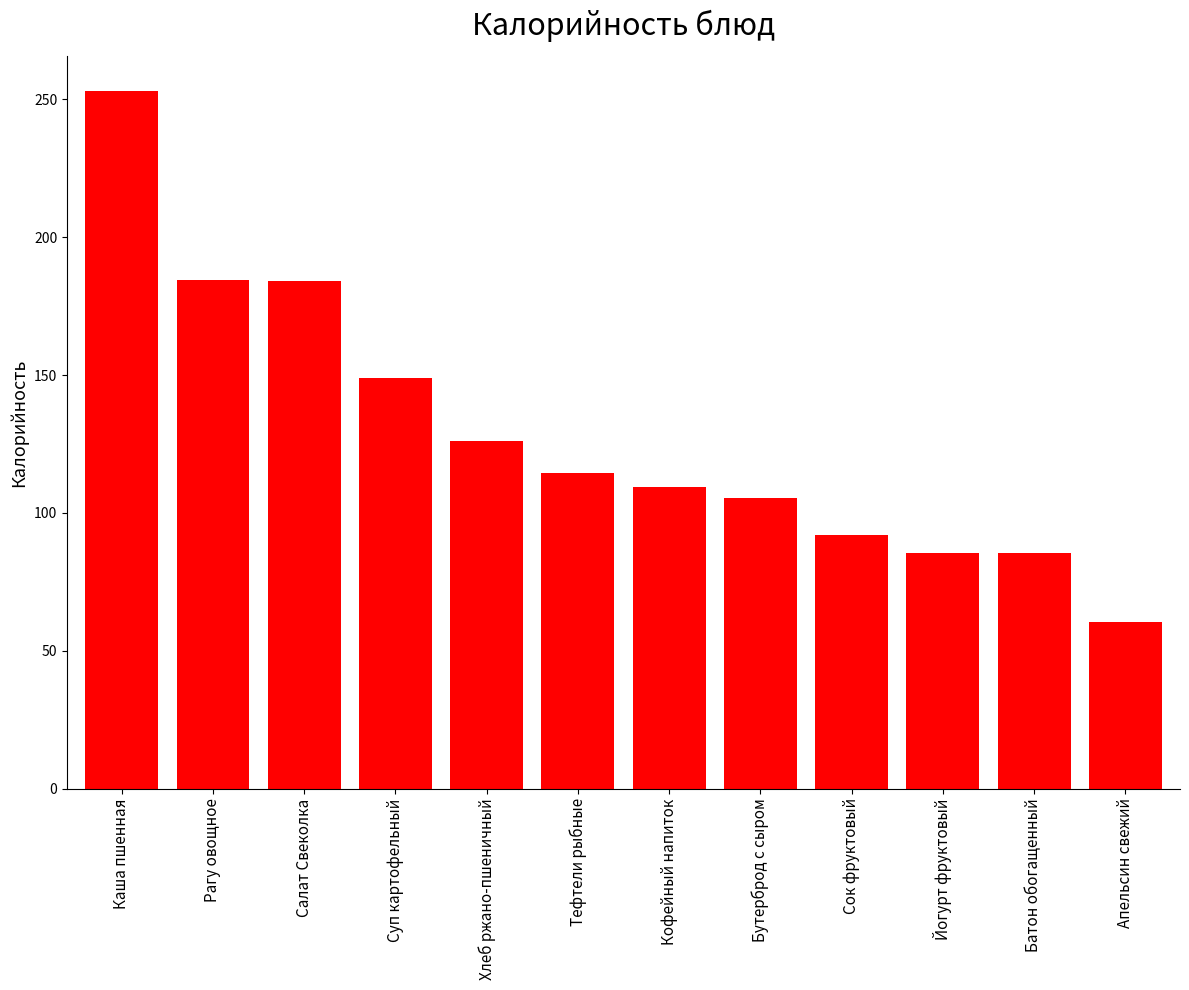

What value does the data have at Батон обогащенный?

85.6